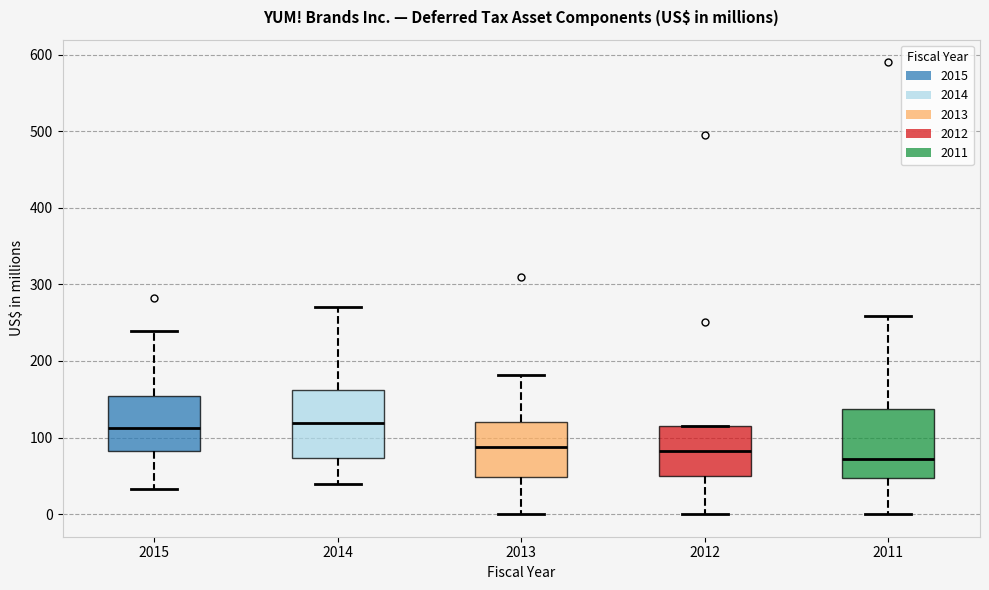

Where does the lower whisker of the box at x = 2014 end on the y-axis? The values are not printed on the chart, so give them approximately, as read against the axis.

40